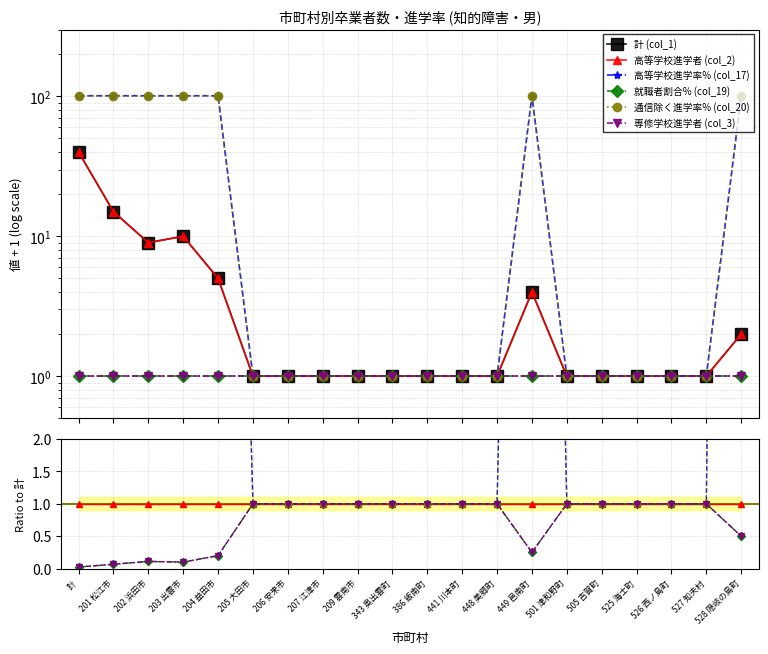

What is the label of the 11th point from the left?

386 飯南町